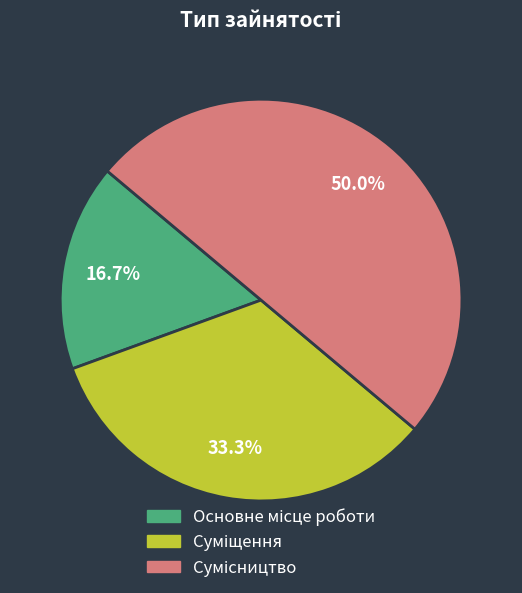

To the nearest percent, what is the difference between the largest and smallest slice percentages?

33%